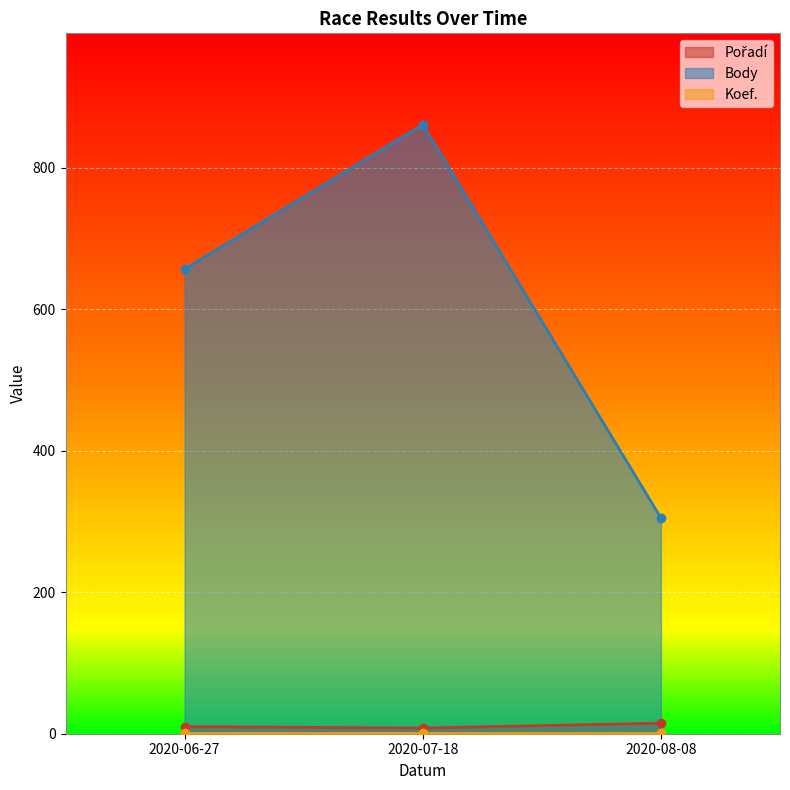

The value of Pořadí at 2020-08-08 is 15. True or false?

True